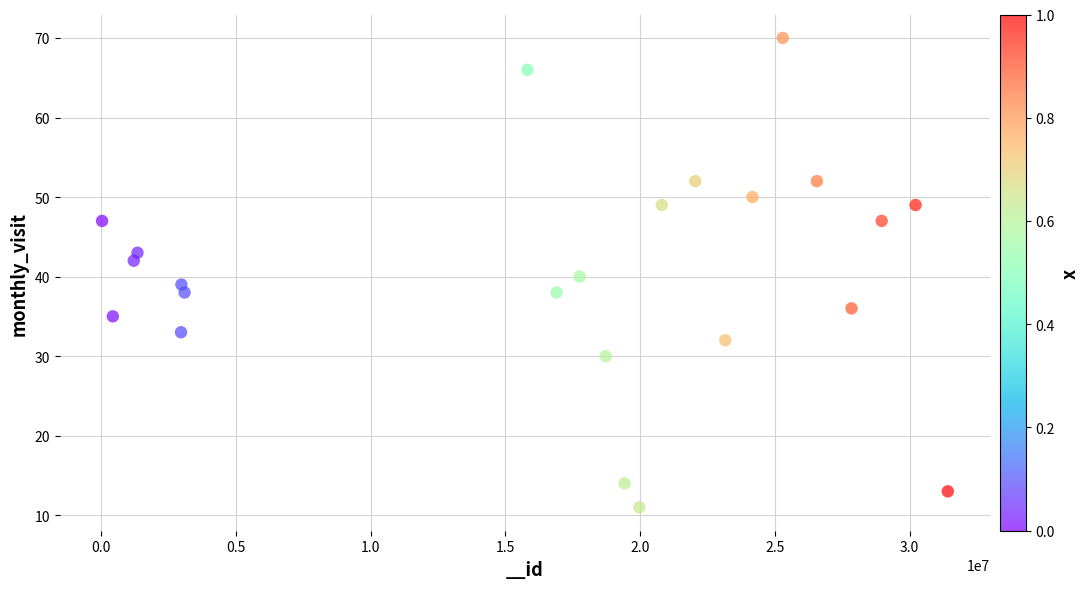

What is the range of Y values (max minus min)?

59